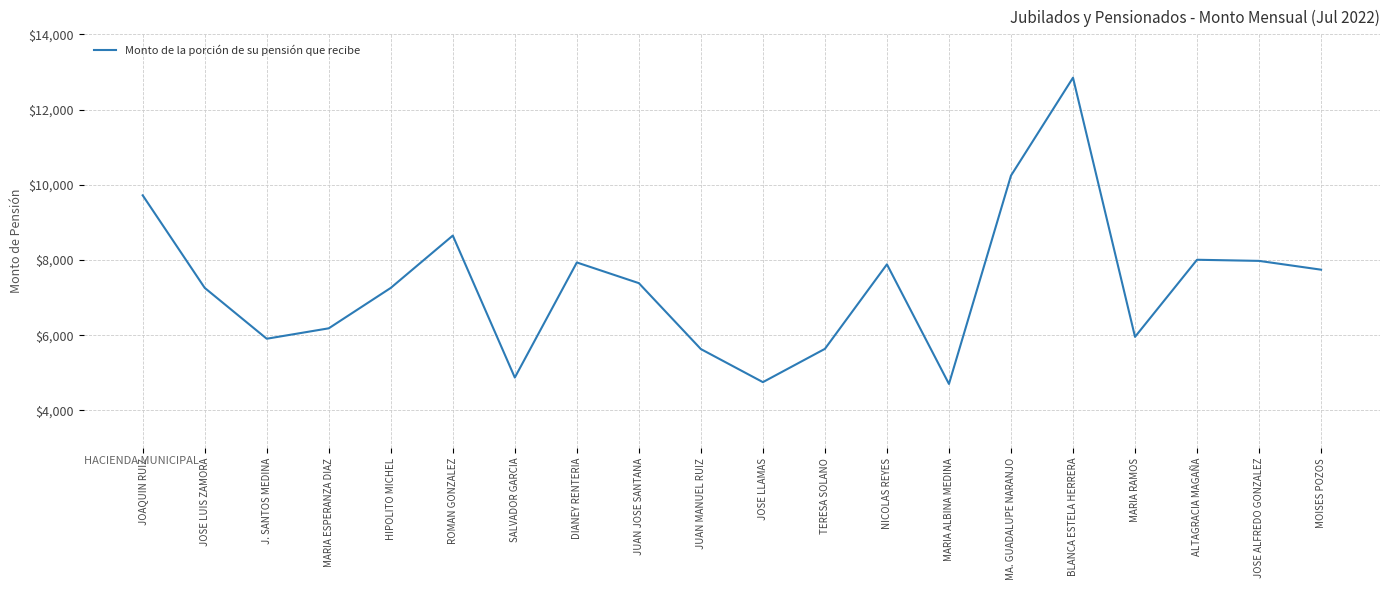

Where is the first local minimum?

J. SANTOS MEDINA